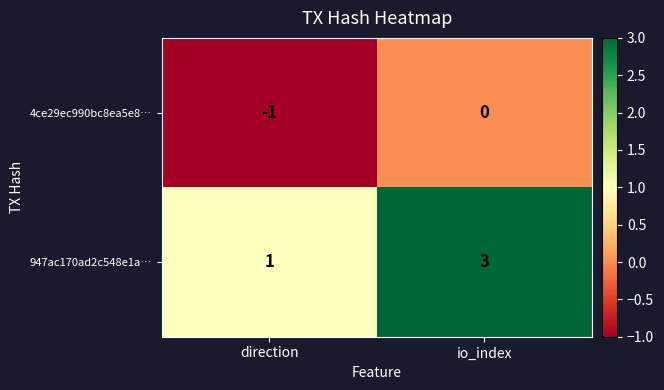

Where is 947ac170ad2c548e1a… nearest to the value 2?

direction